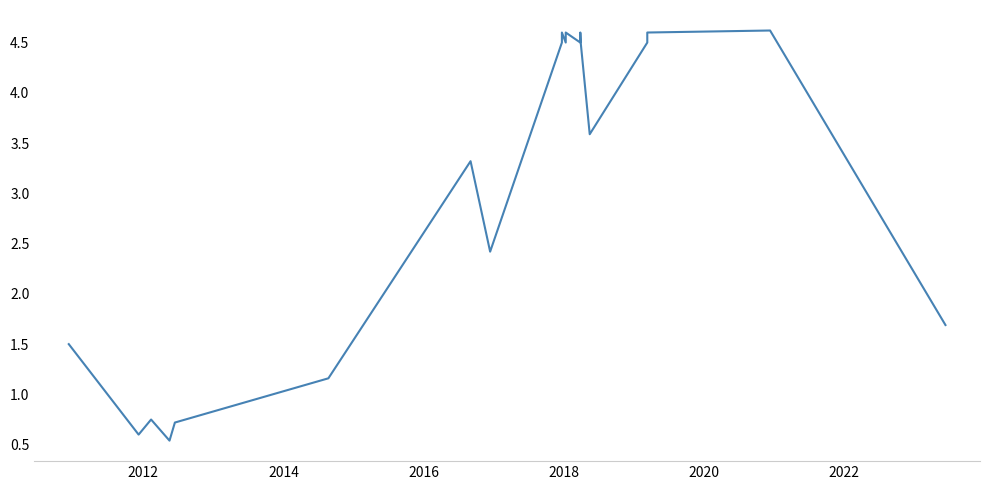

How many categories are shown in the chart?

20